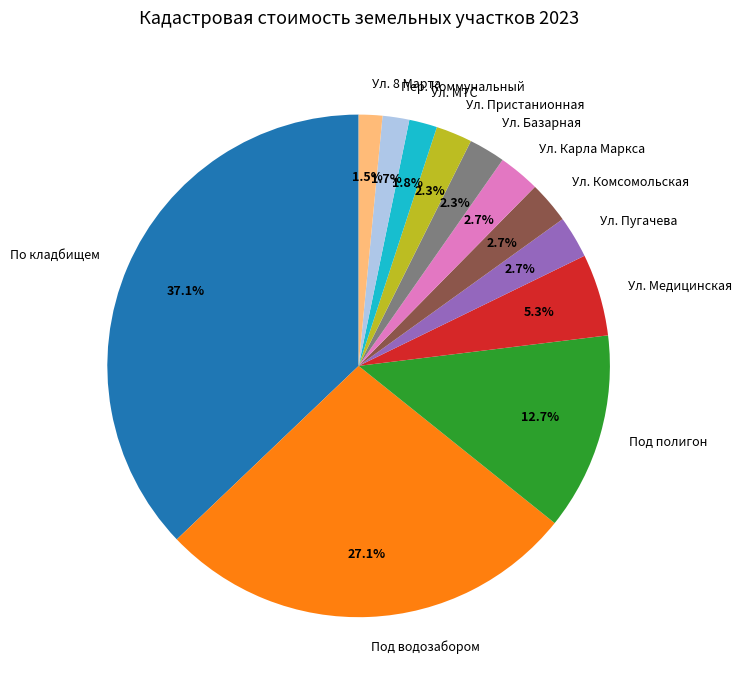

Do Ул. Пристанионная and Ул. Пугачева together represent more than half of the pie?

No